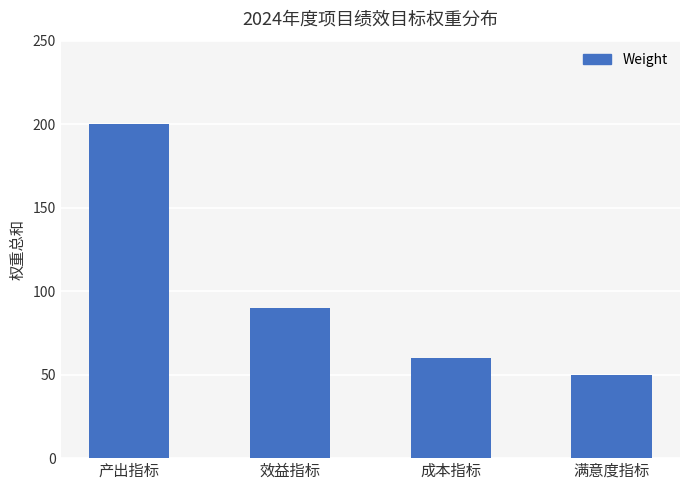

At which category does the chart reach its peak across all series?

产出指标